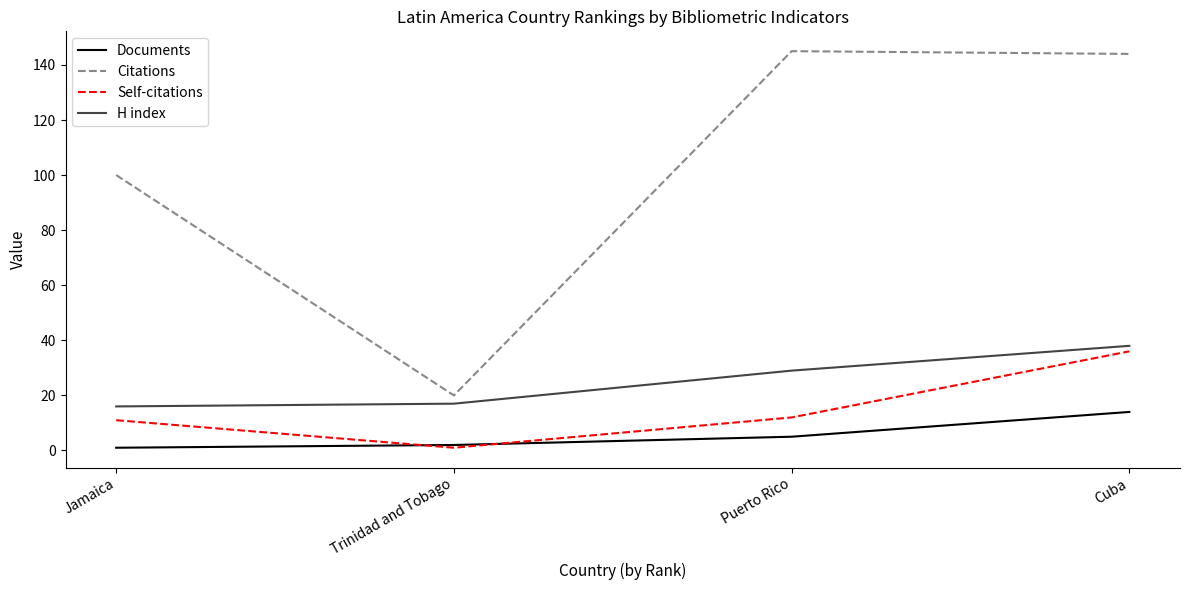

True or false: Citations and Documents intersect in this chart.

False